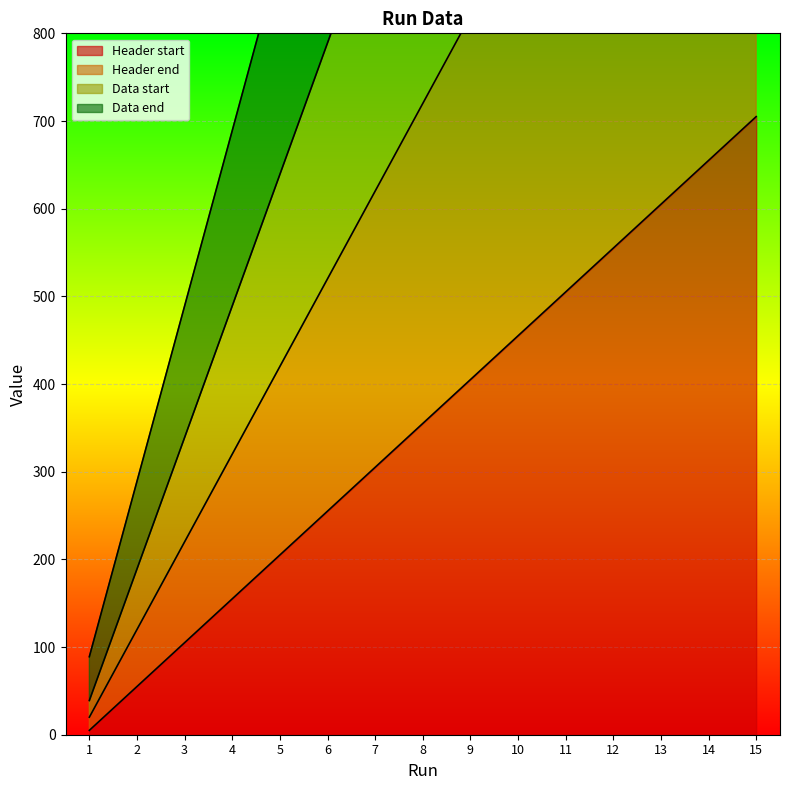

At which category is the sum across all series the highest?

15